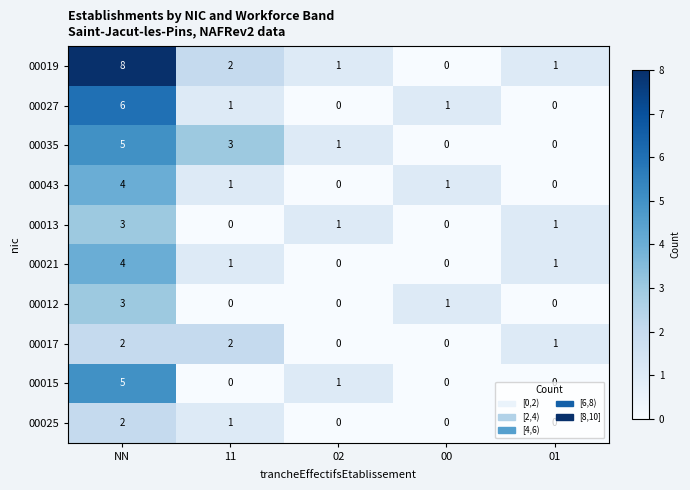

Which category has the highest value across all series?

NN